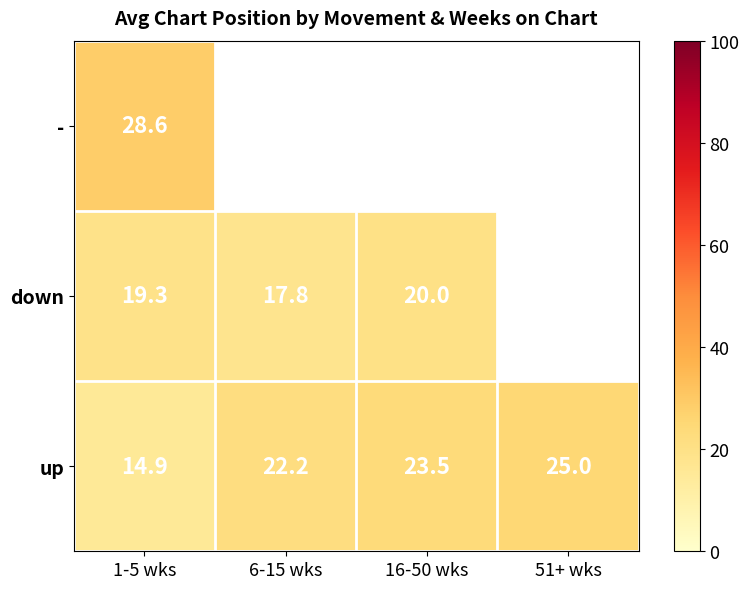

Is the value of up at 6-15 wks greater than the value of down at 1-5 wks?

Yes